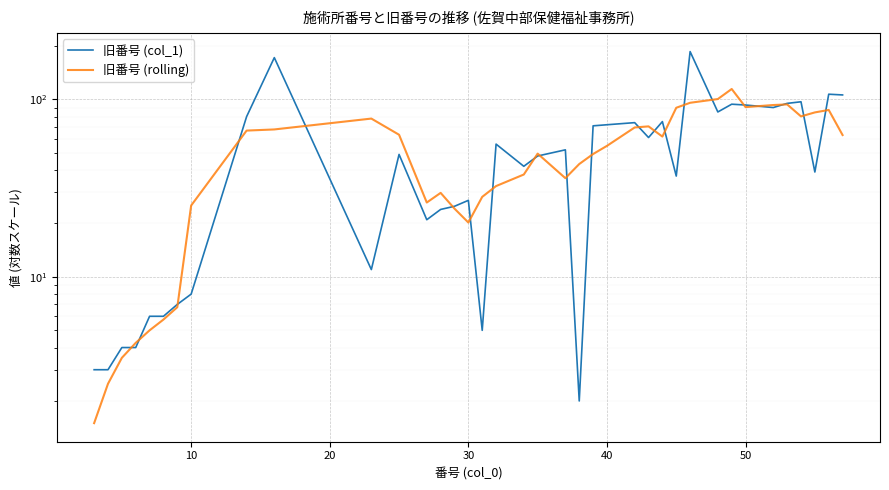

What is the maximum value for 旧番号 (rolling)?

114.5